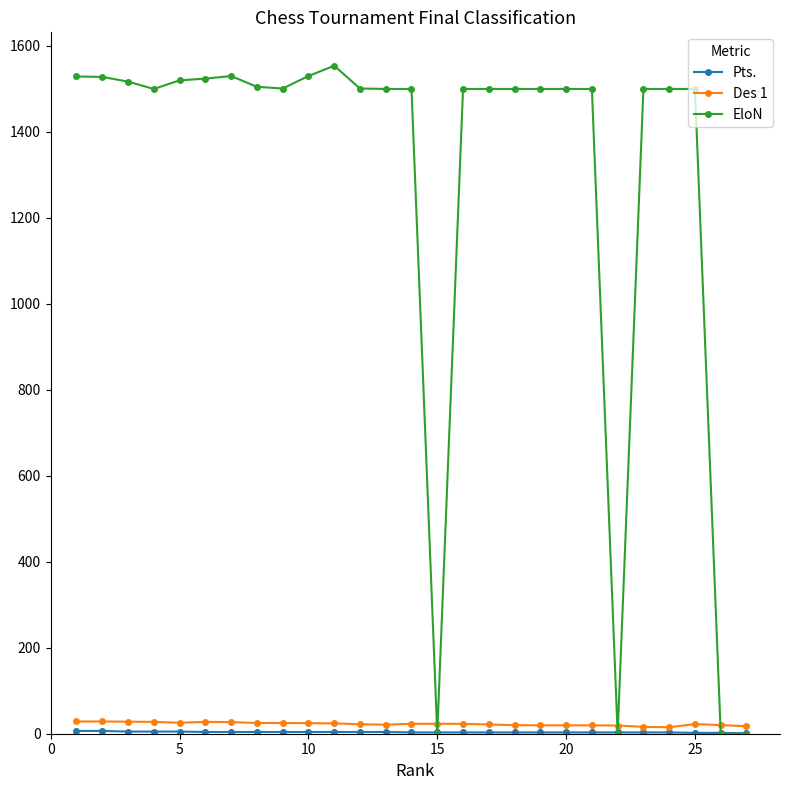

True or false: Des 1 has more than 0 points higher than both neighbors.

True